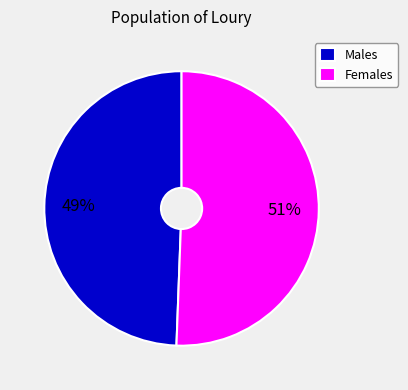

Is Females the majority of the pie?

Yes